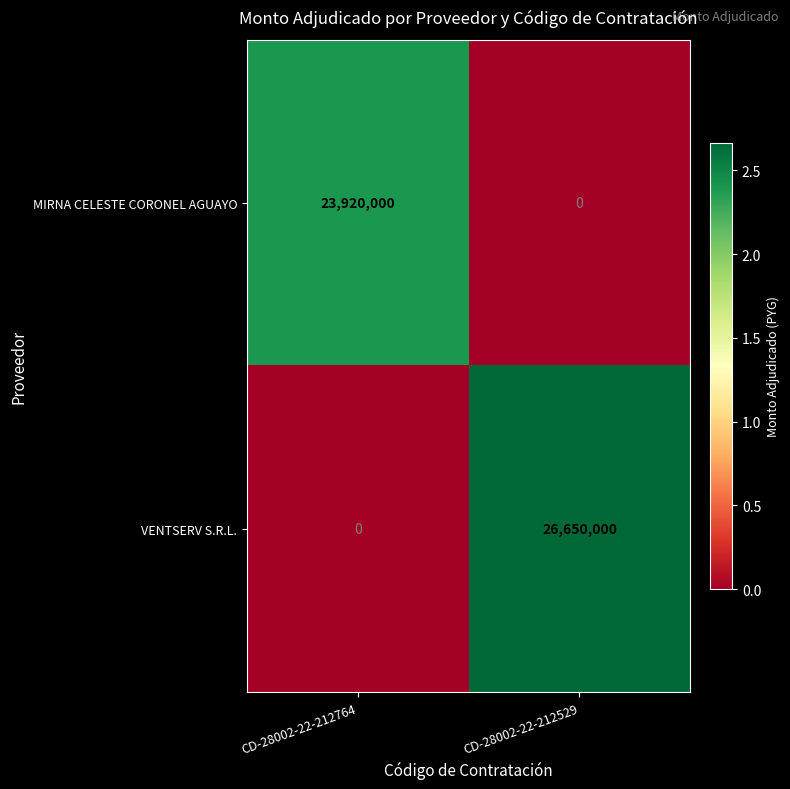

What is the spread (max minus min) of values at CD-28002-22-212529?

26650000